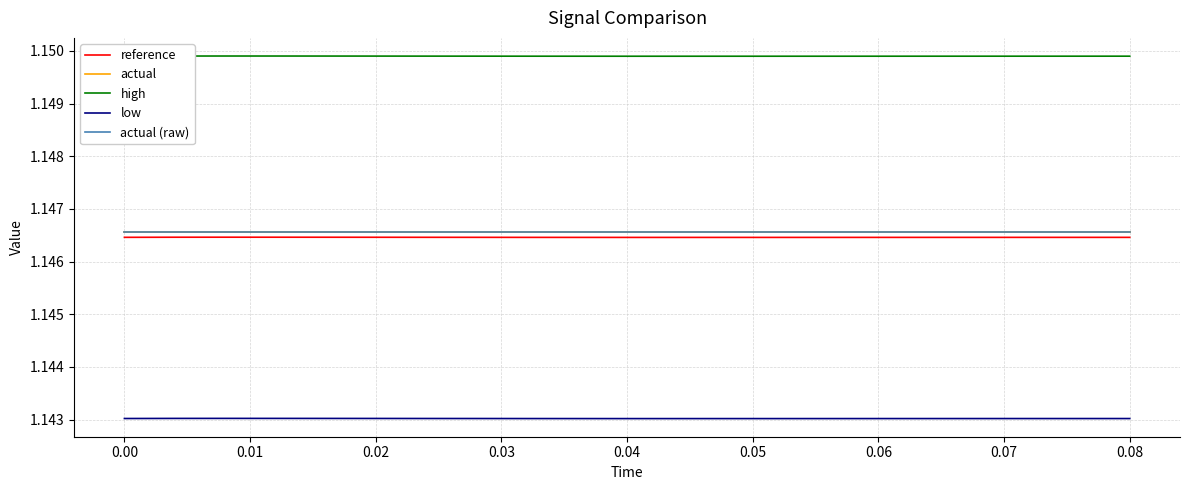

Is this an area chart (filled region under the line)?

No